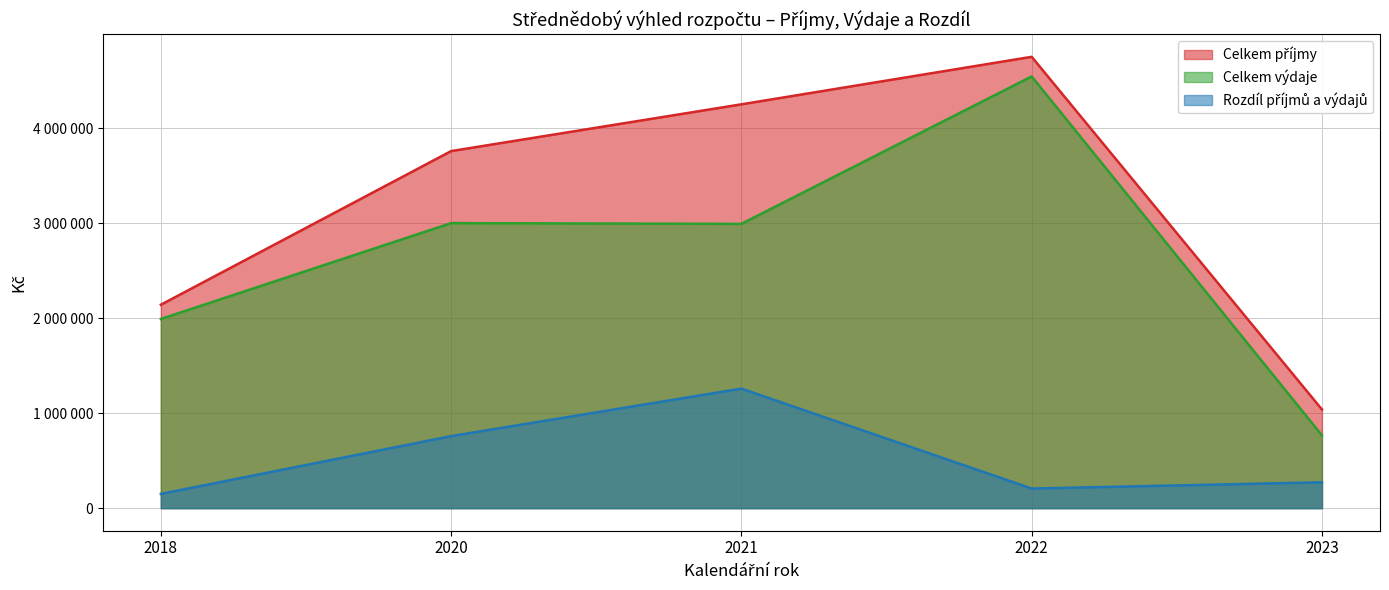

Is it true that Celkem příjmy equals 3758053 at 2020?

True